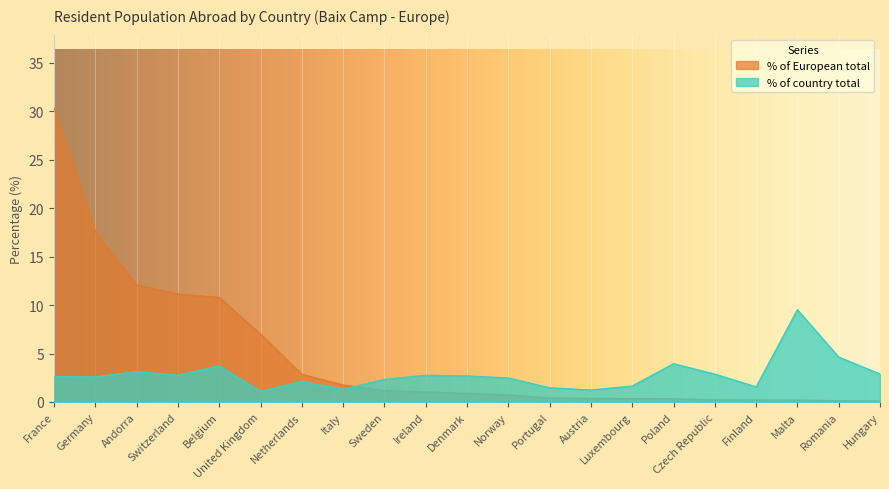

How many data points in % with respect to the total population (Country) are less than 2?

6